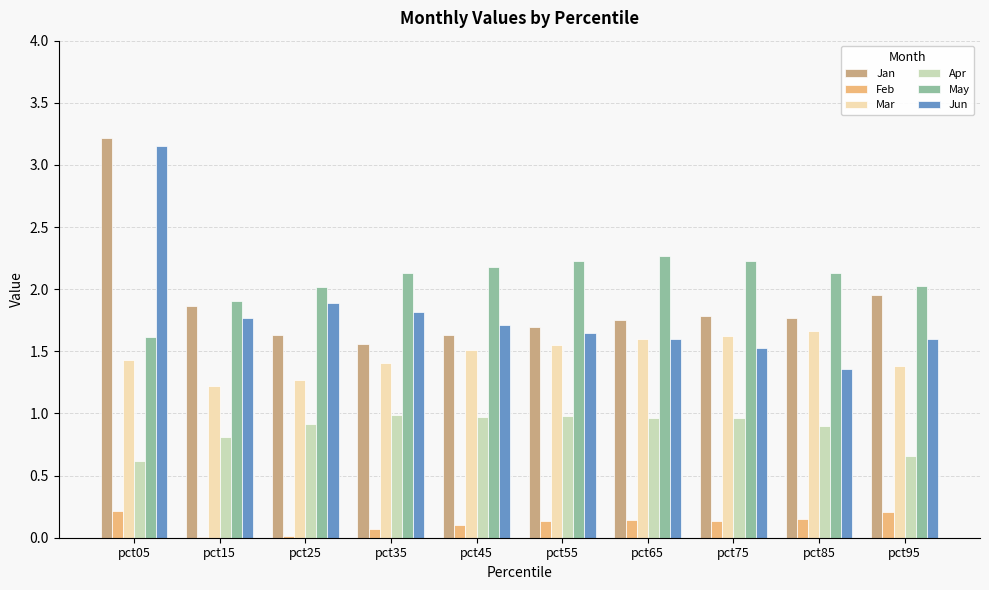

What is the sum of all Feb values?

1.2